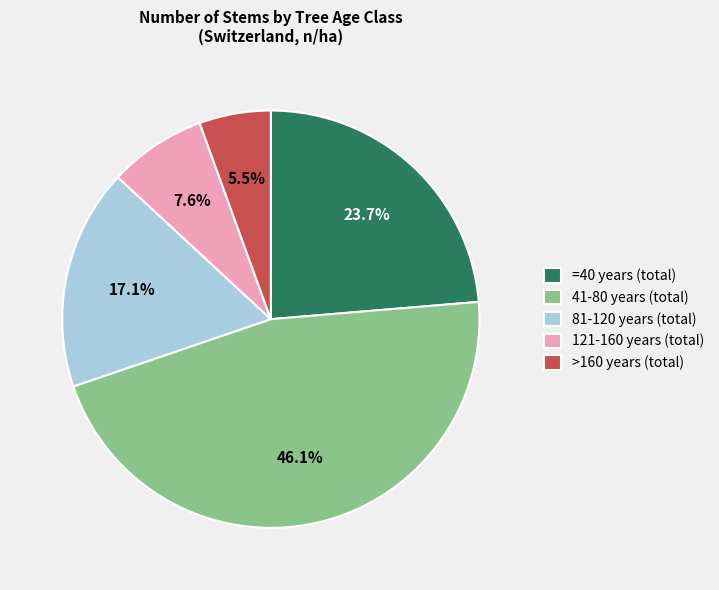

To the nearest percent, what portion does 81-120 years (total) represent?

17%